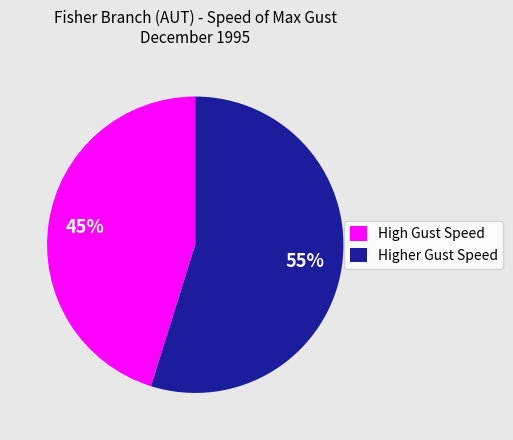

Does any single category account for the majority?

Yes